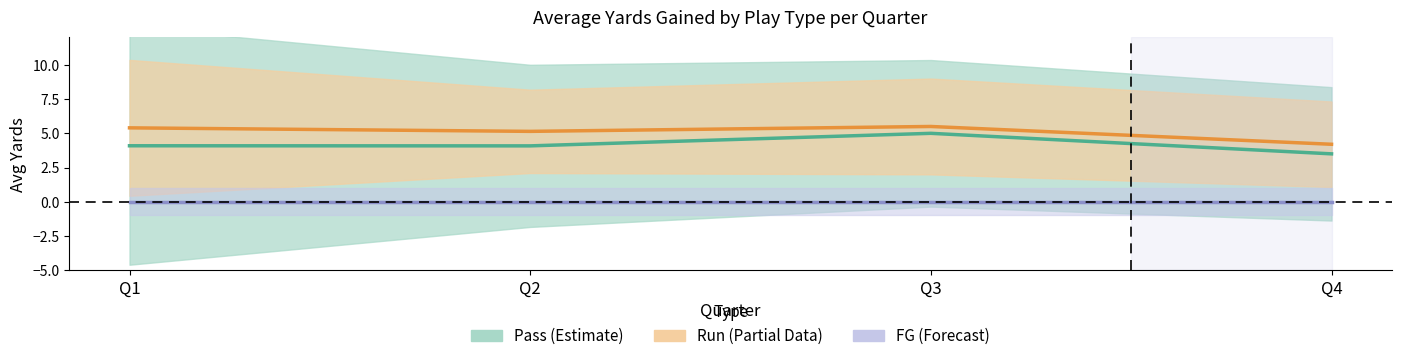

True or false: FG (Forecast) and Pass (Estimate) intersect in this chart.

False